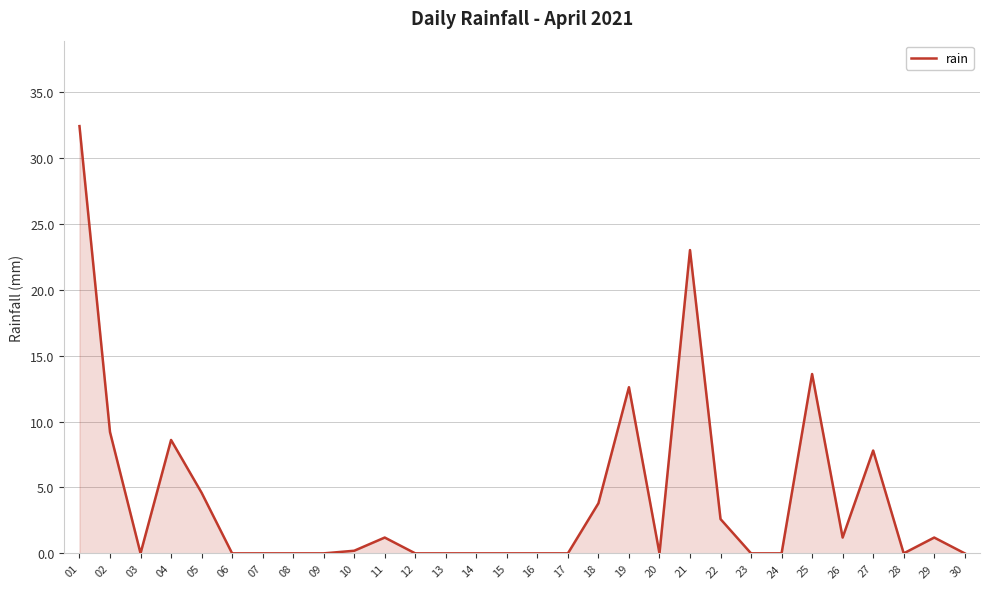

How many categories are shown in the chart?

30